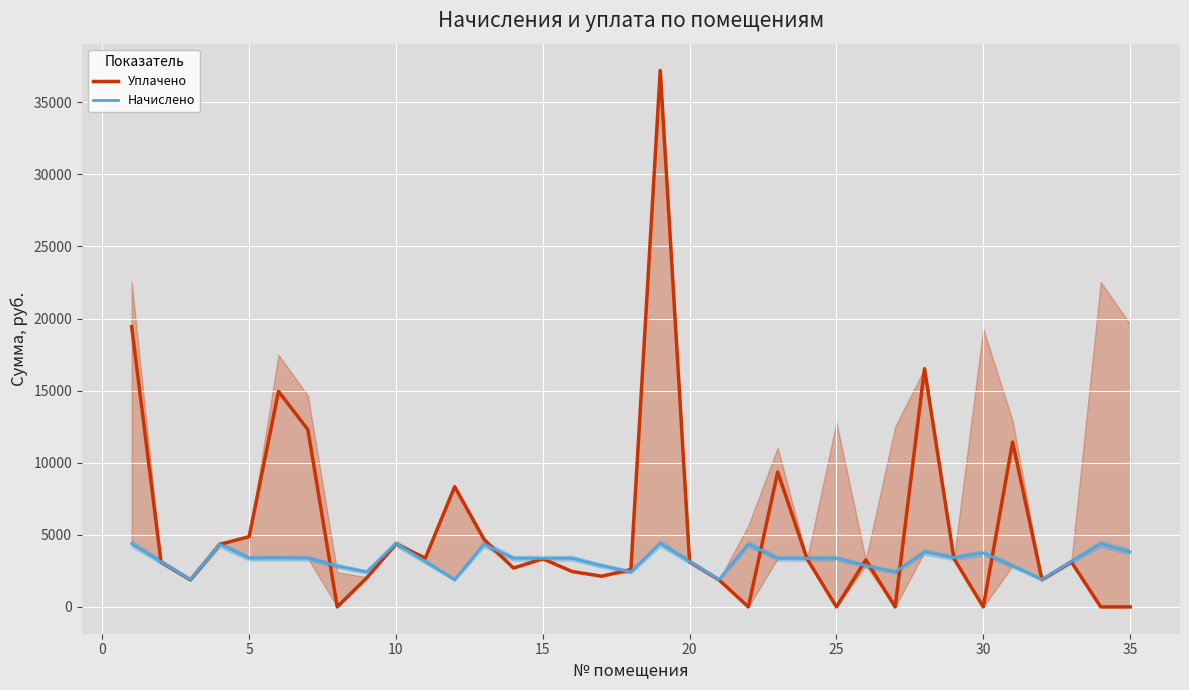

What is the average value of the Уплачено series?

5467.0